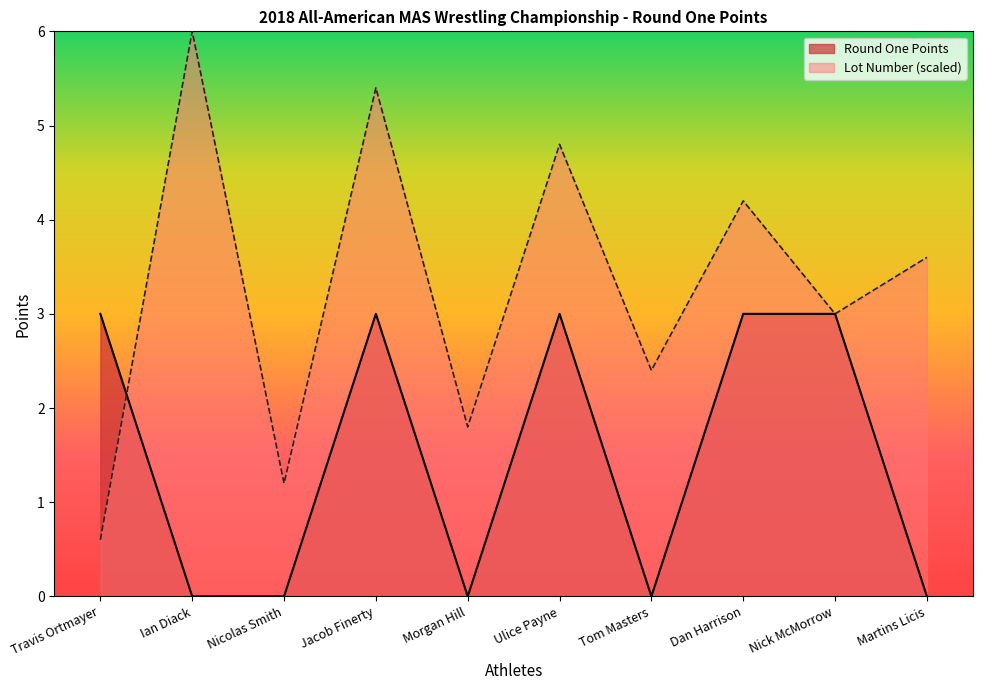

Between which two adjacent categories do Lot Number and Round One Points first intersect?

Travis Ortmayer and Ian Diack